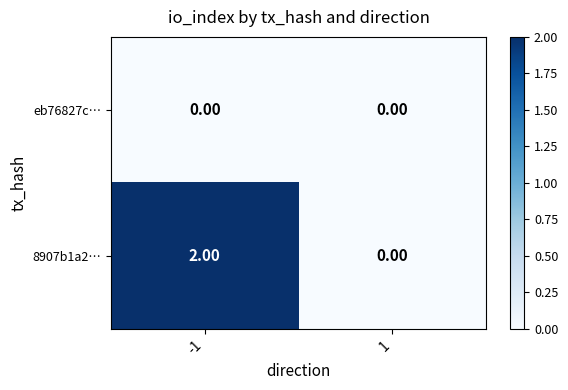

How many positive values does the 8907b1a2… series have?

1